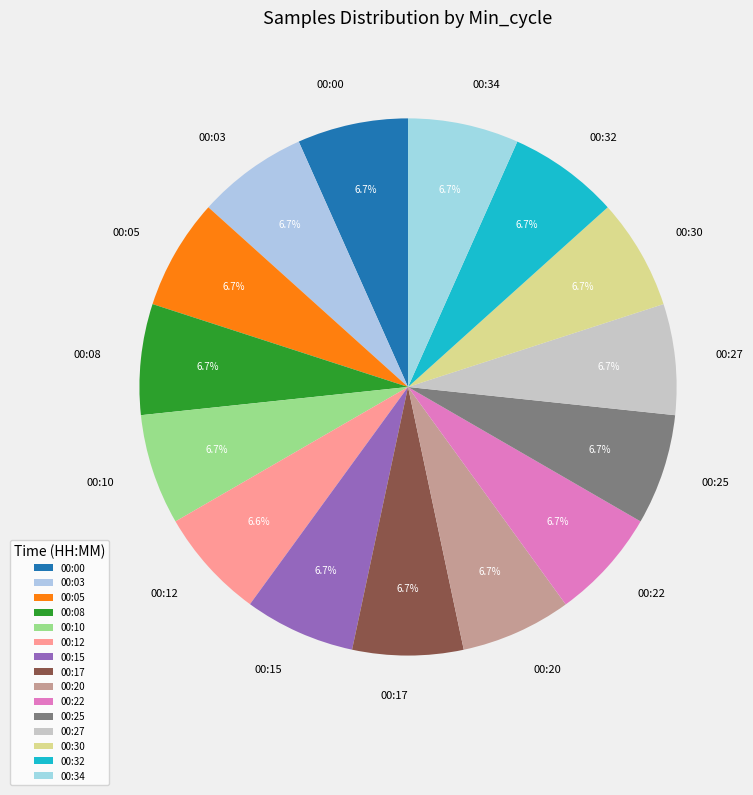

Do 00:00 and 00:30 together represent more than half of the pie?

No